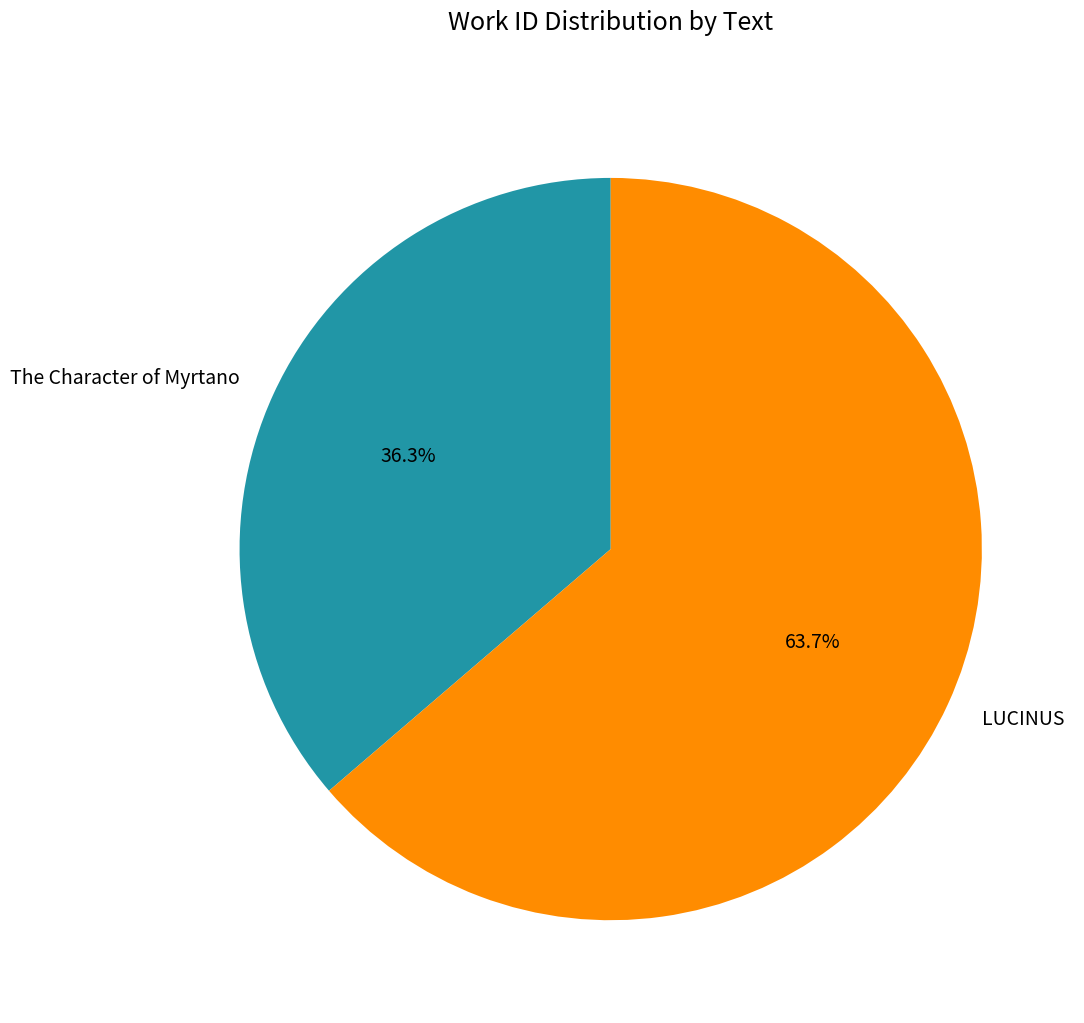

Is it true that The Character of Myrtano is 36% of the pie?

True